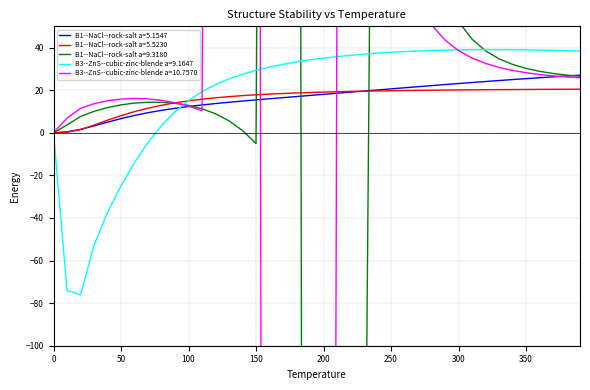

True or false: B1--NaCl--rock-salt a=5.1547 and B3--ZnS--cubic-zinc-blende a=9.1647 cross at least once.

True